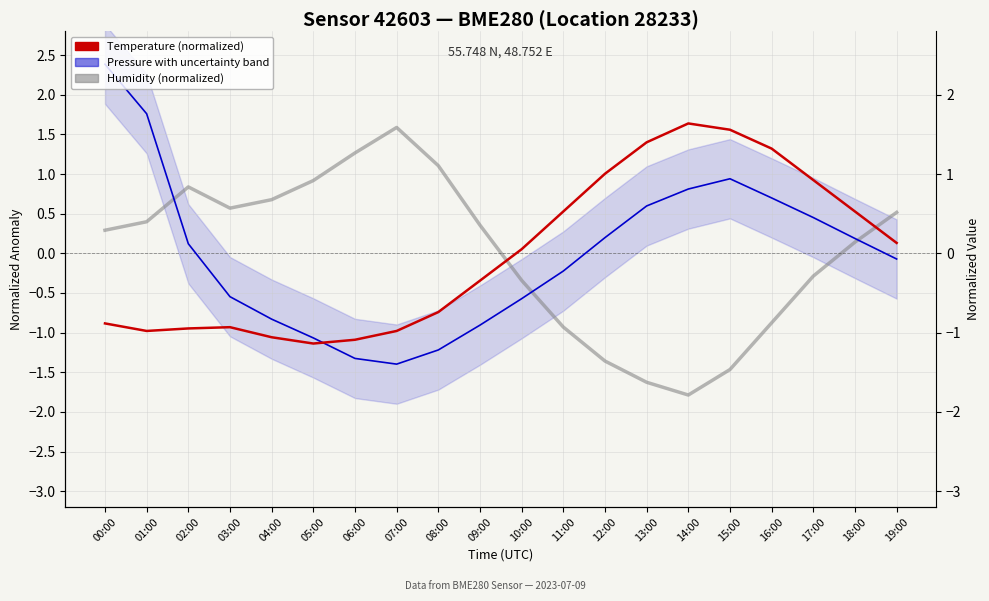

Which category has the lowest value in the Pressure (normalized) series?

07:00